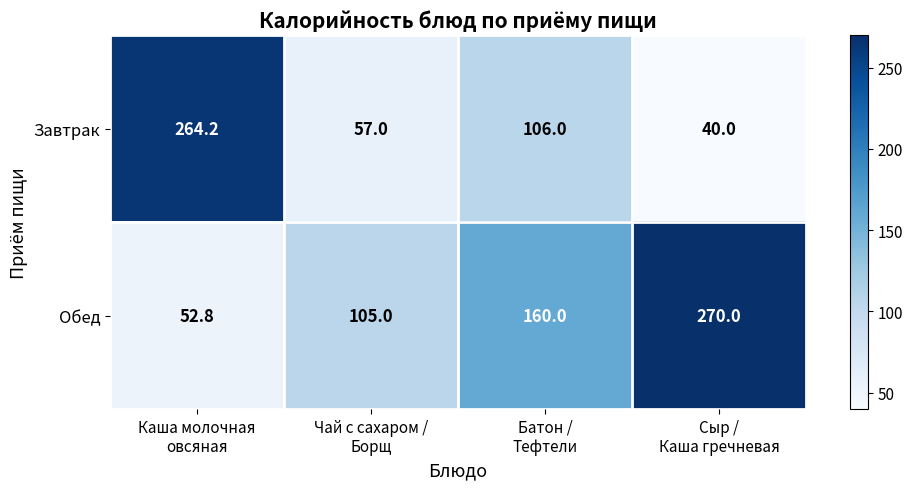

Which series has the largest range (max minus min)?

Завтрак